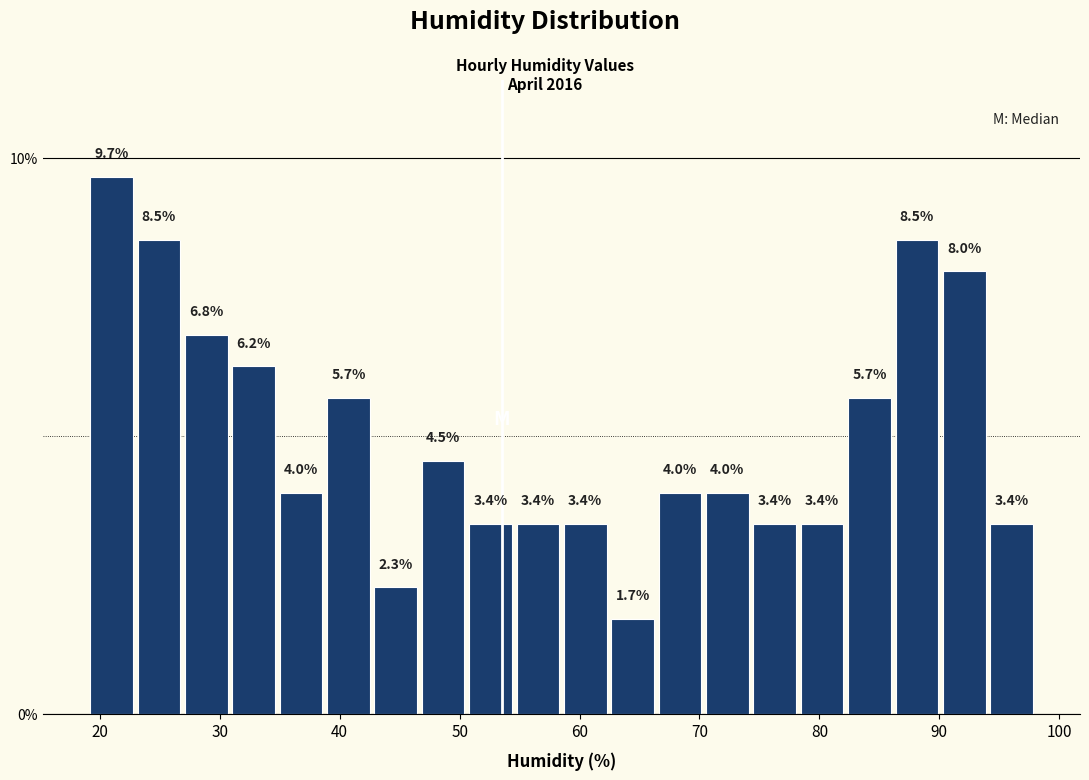

Around what value on the x-axis is the tallest bar? Give the approximate position of its centre, as read against the axis.

21